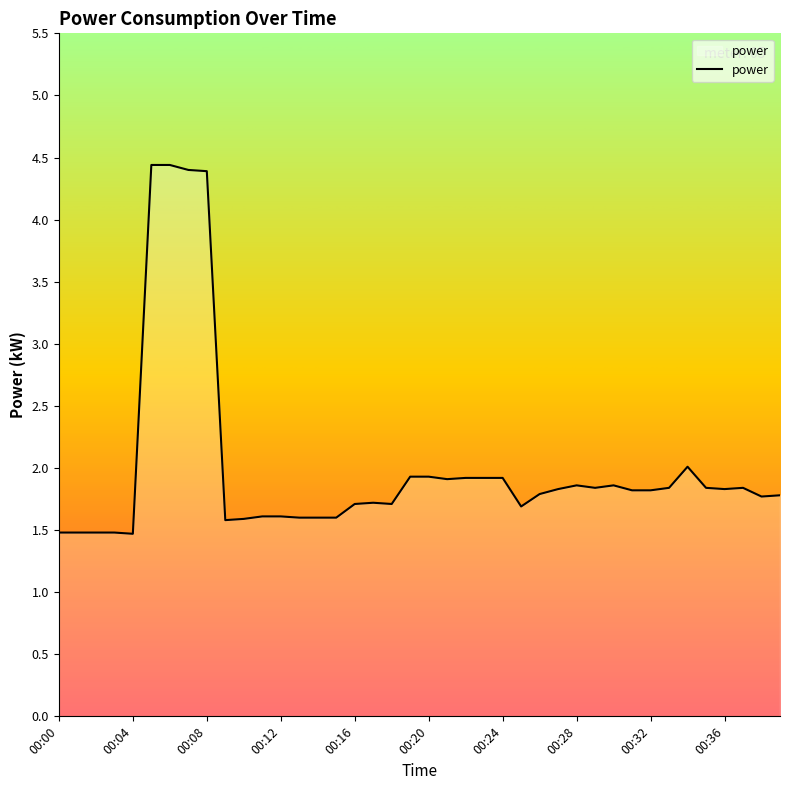

What is the difference between the maximum and minimum values?

3.0